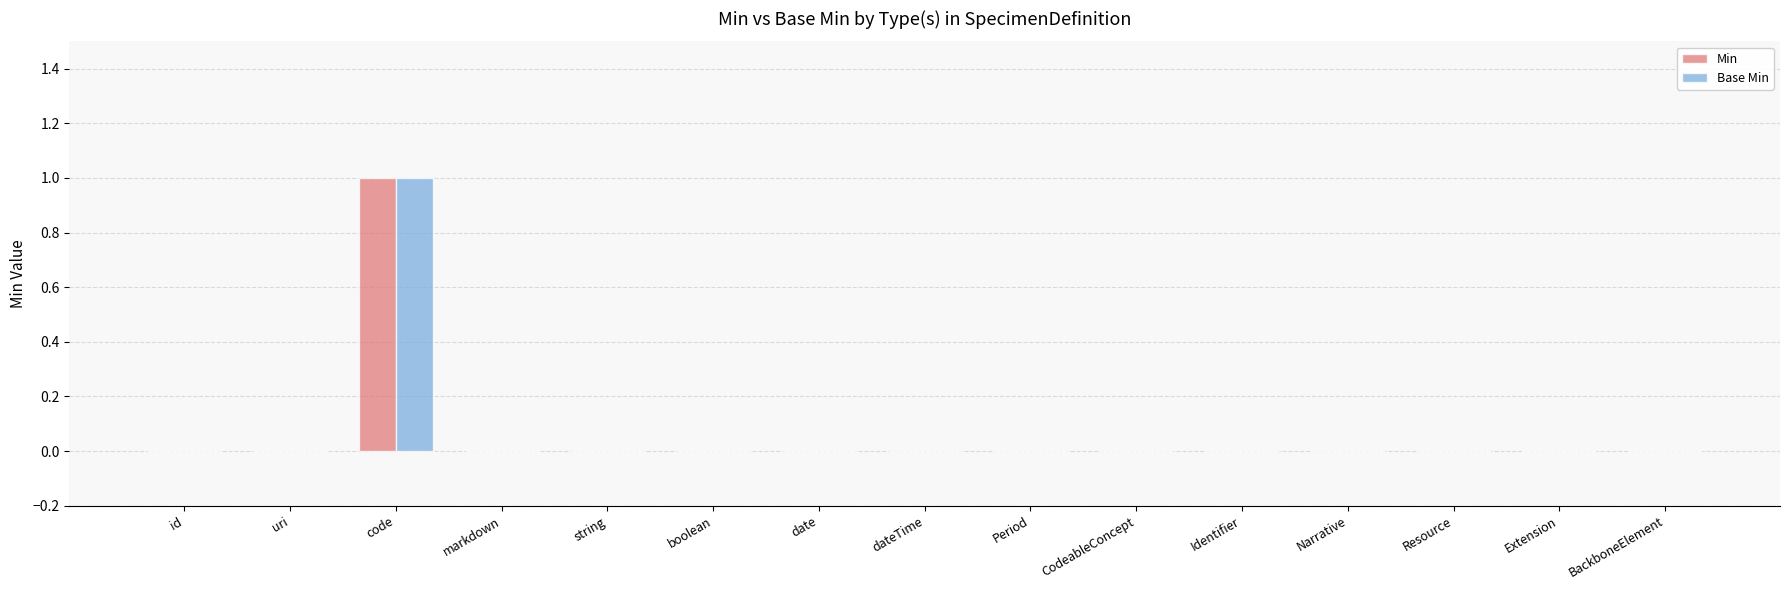

The Min series shows 0 at boolean. True or false?

True